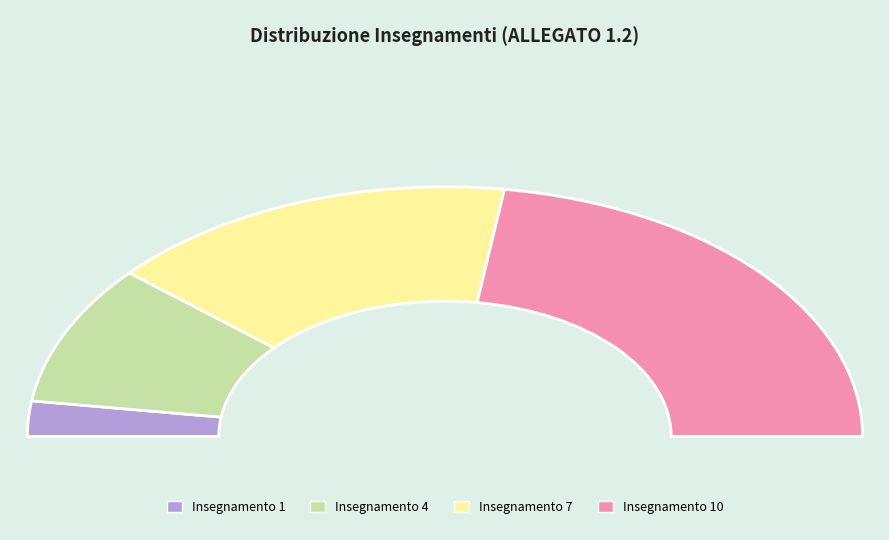

Which category has the biggest portion of the pie?

Insegnamento 10